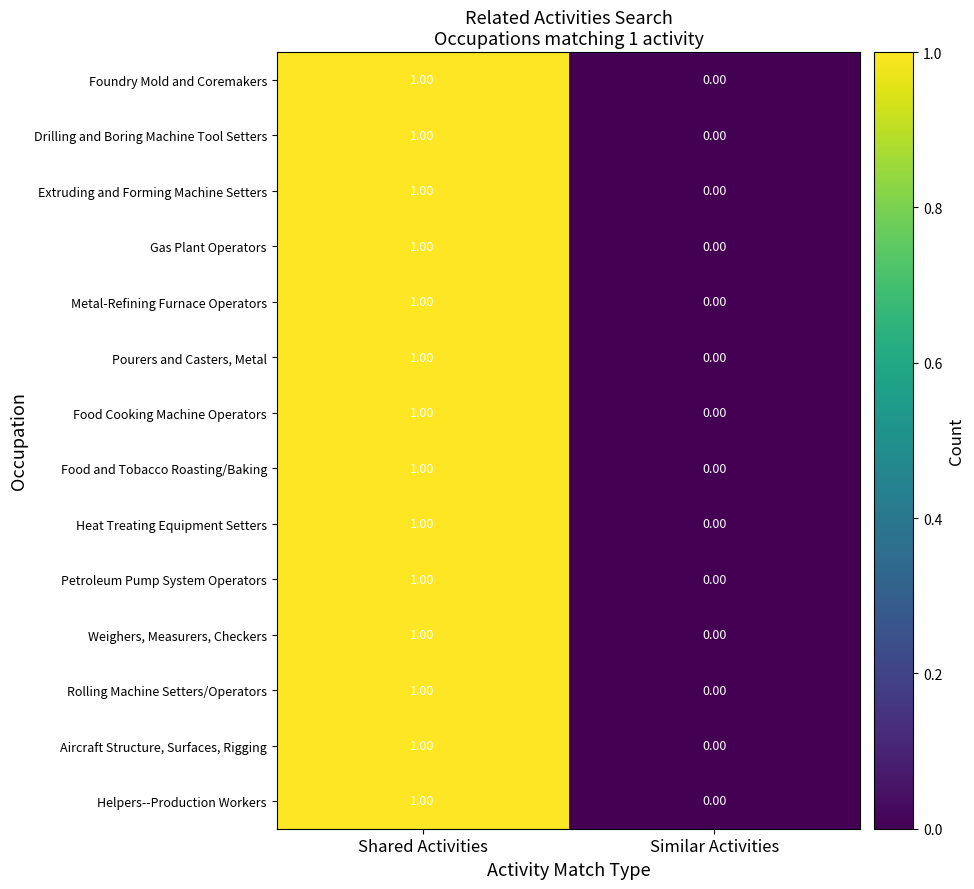

List the labels in order of Weighers, Measurers, Checkers value, smallest first.

Similar Activities, Shared Activities